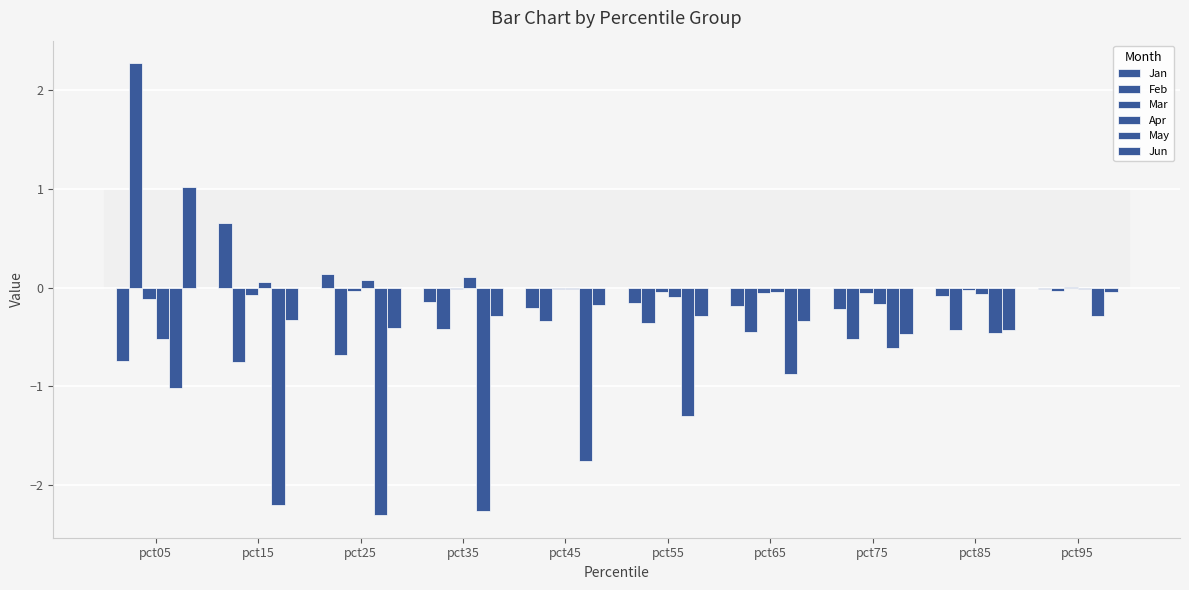

Does the chart contain stacked bars?

No